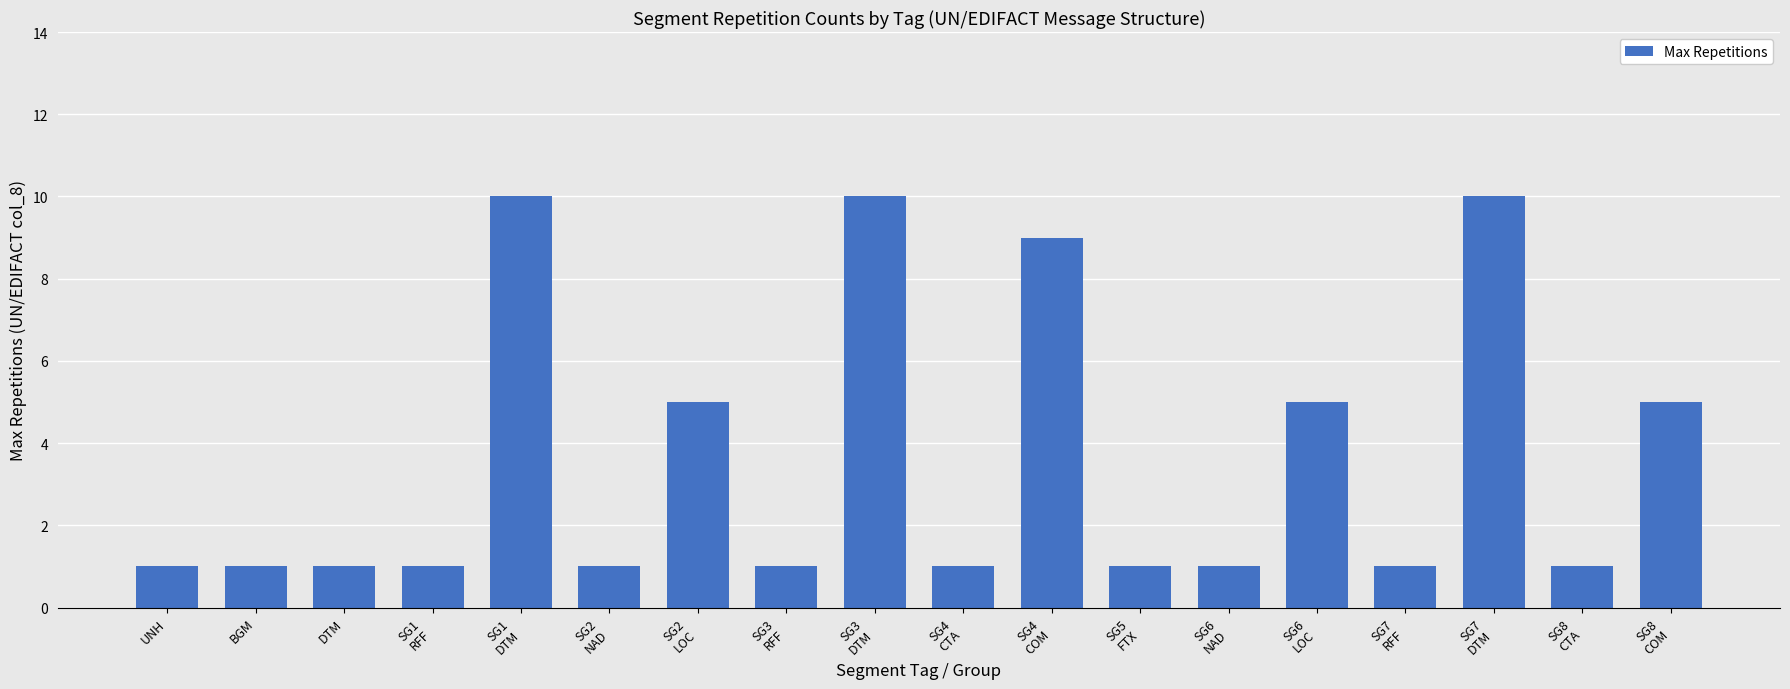

What is the maximum value shown in the chart?

10